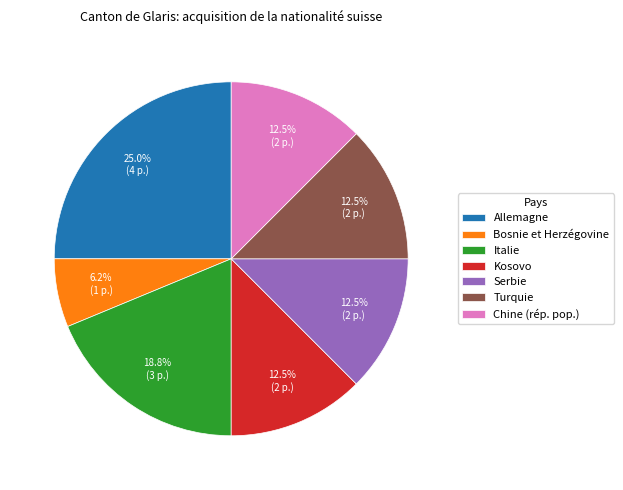

Does Italie represent more than half of the total?

No